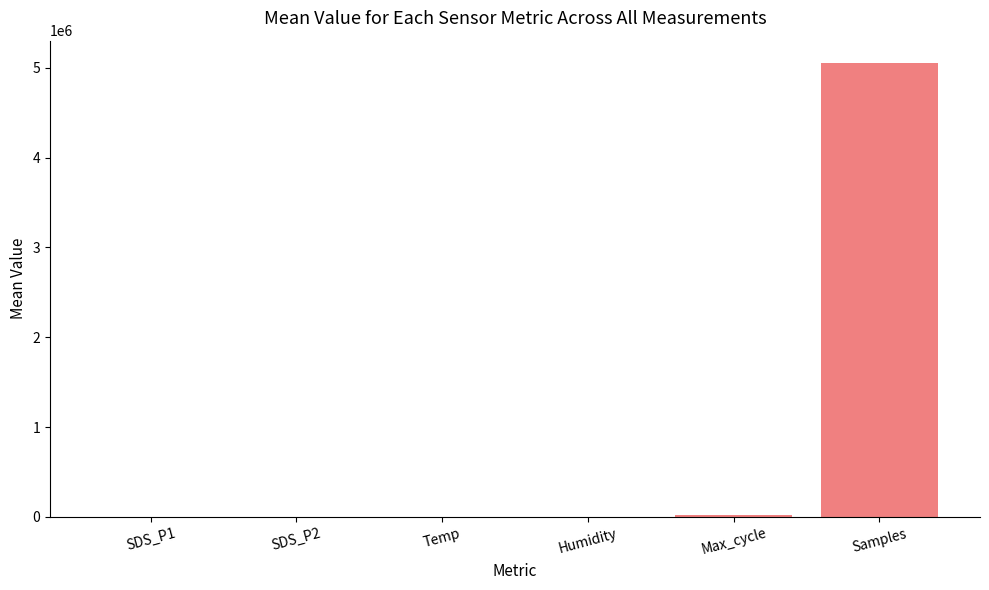

What is the maximum value shown in the chart?

5050000.0